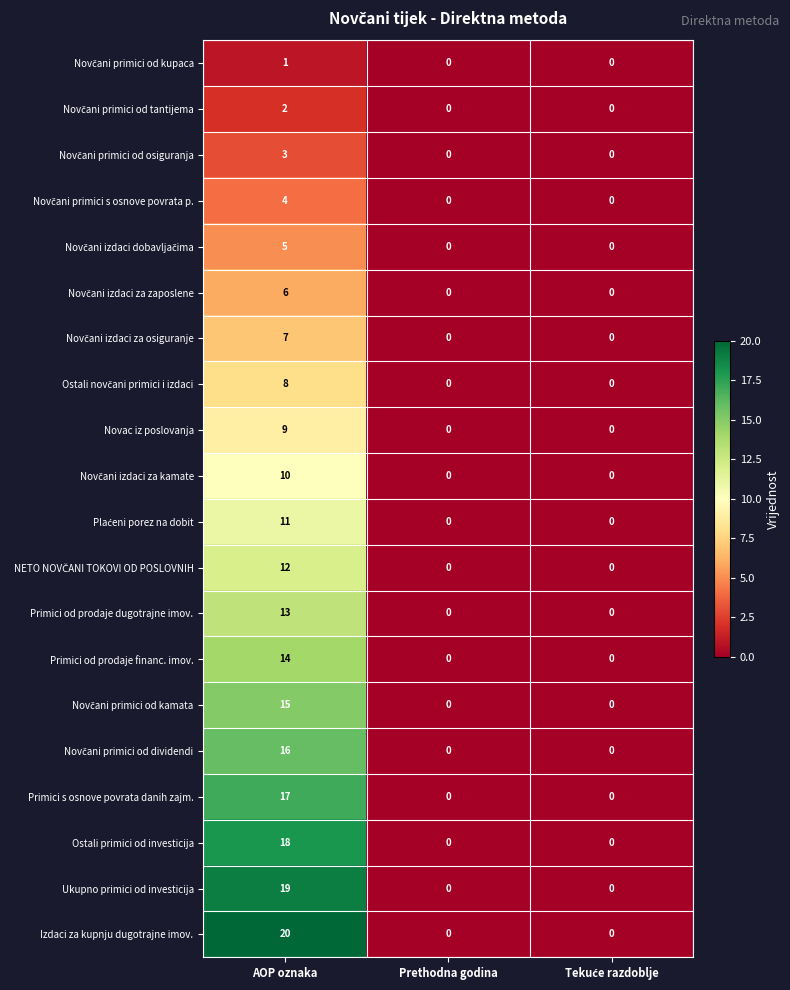

Which series has the widest spread of values?

Izdaci za kupnju dugotrajne imov.